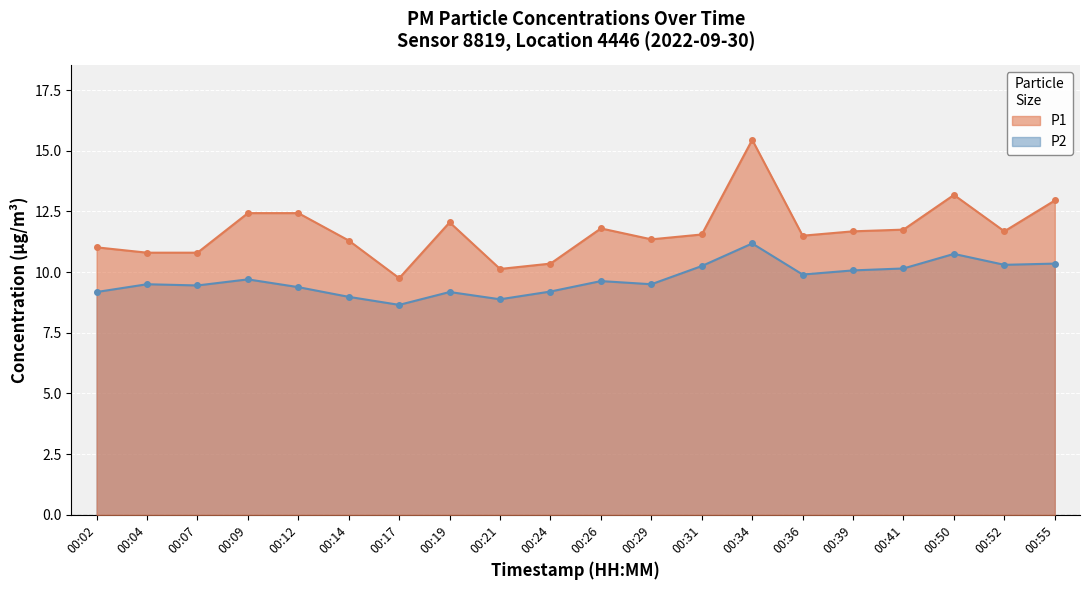

What is the maximum value for P2?

11.2